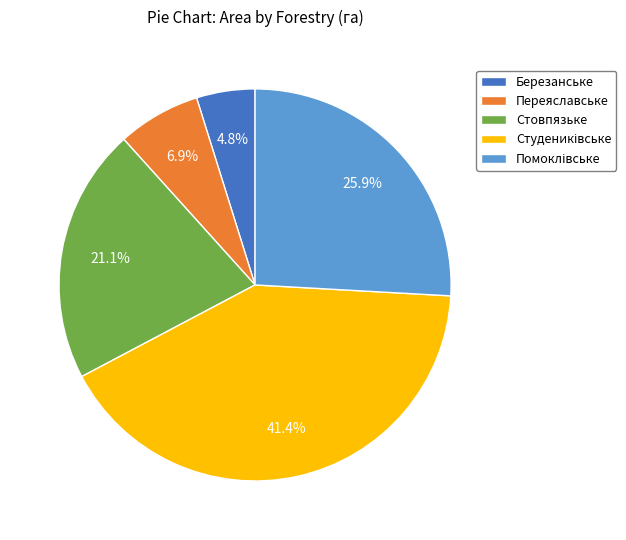

How many slices are in this pie chart?

5